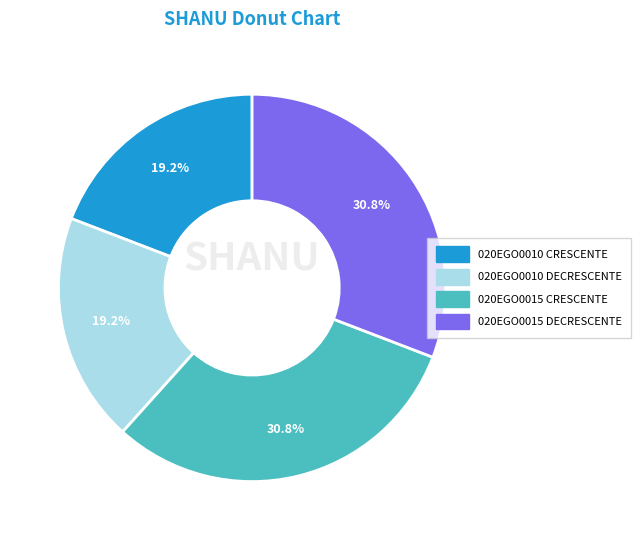

Does 020EGO0015 DECRESCENTE represent more than half of the total?

No